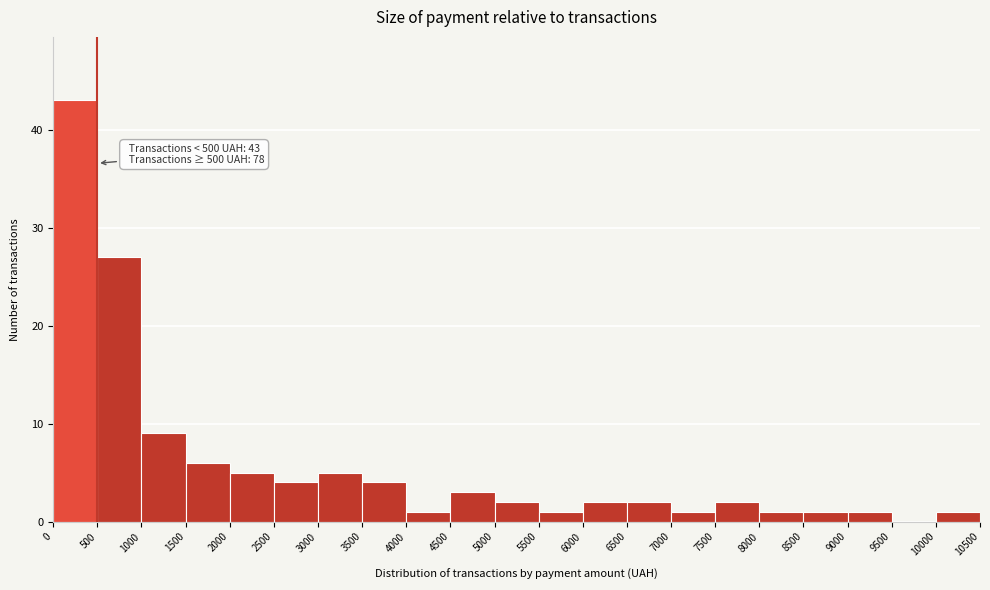

Which range on the x-axis has the tallest bar?

0 to 500